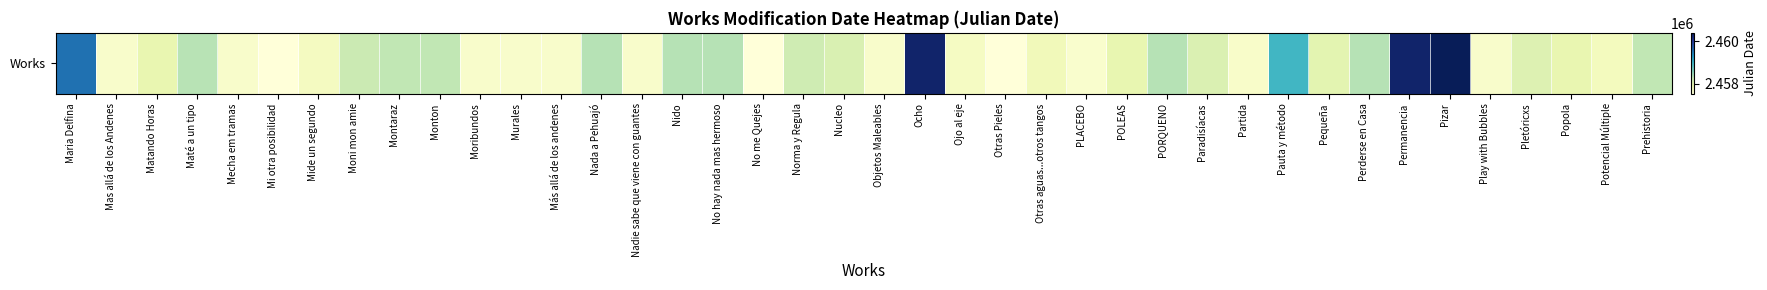

What is the change in value from POLEAS to Perderse en Casa?

+395.9